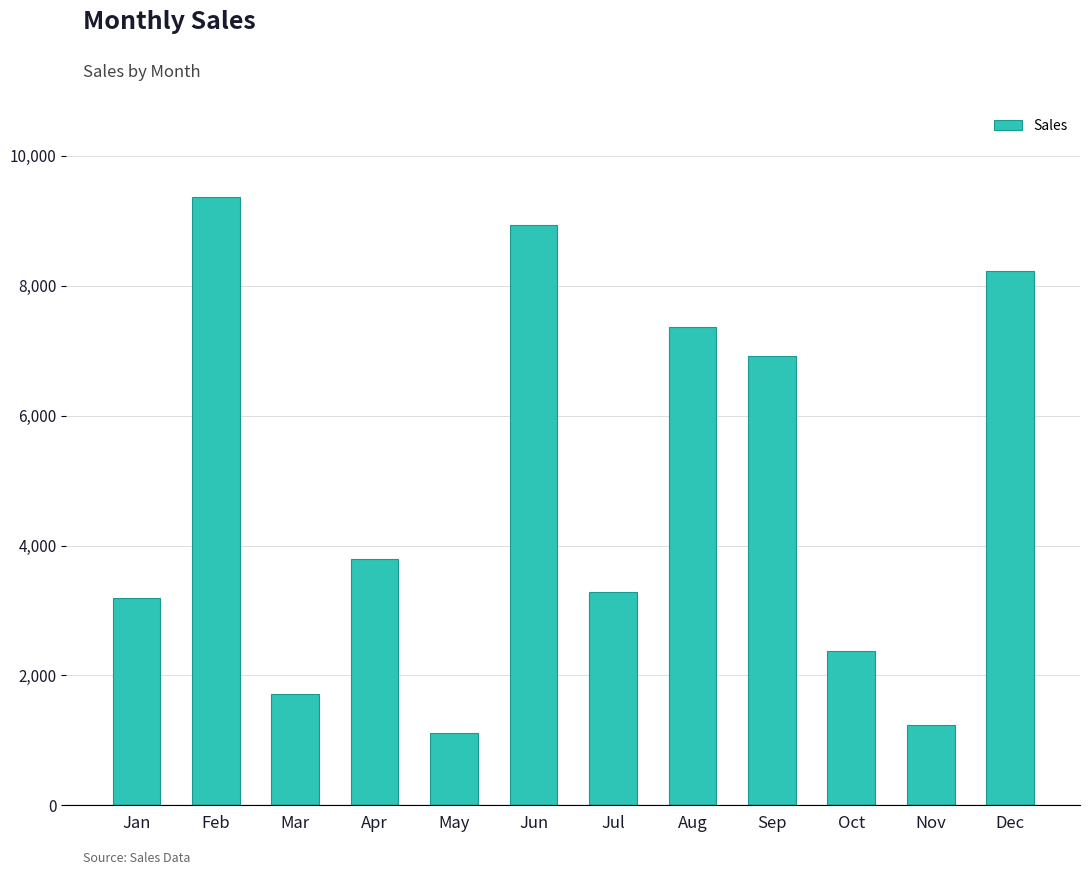

What is the greatest value displayed?

9363